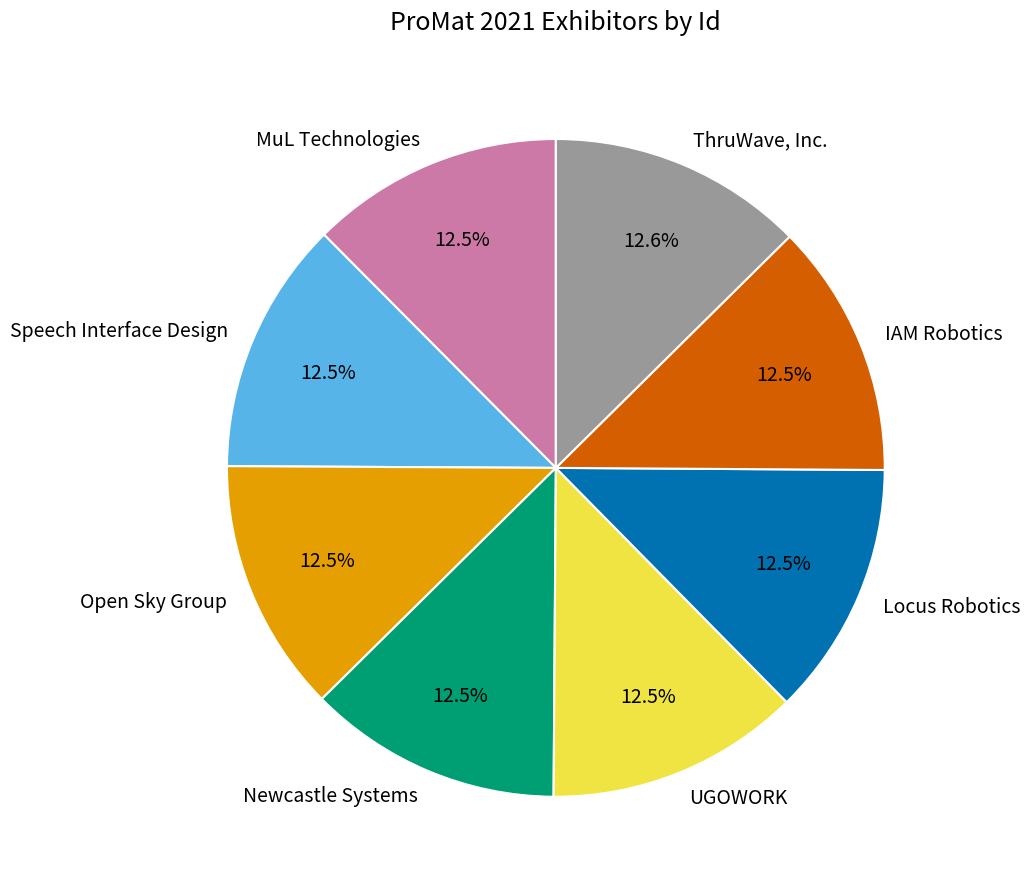

How many segments does this pie chart have?

8